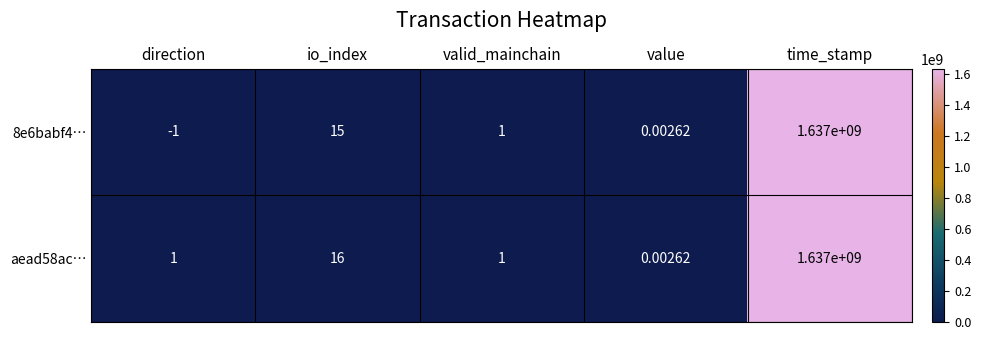

At which label is 8e6babf4… closest to 818499999?

io_index